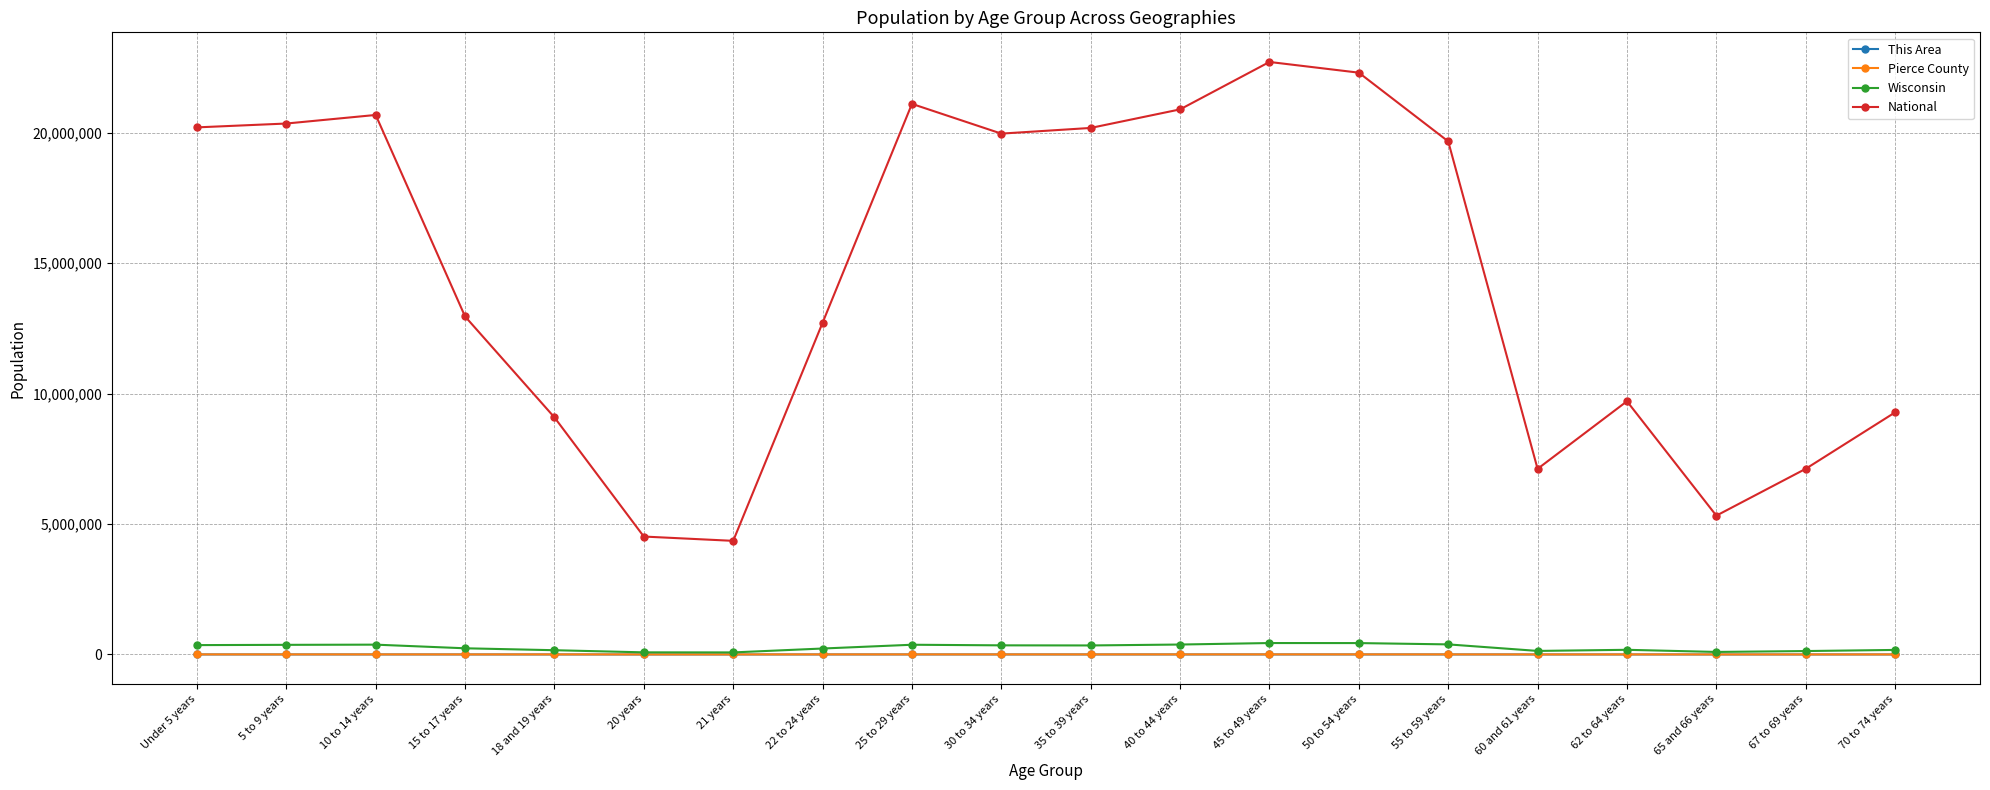

True or false: This Area and National cross at least once.

False